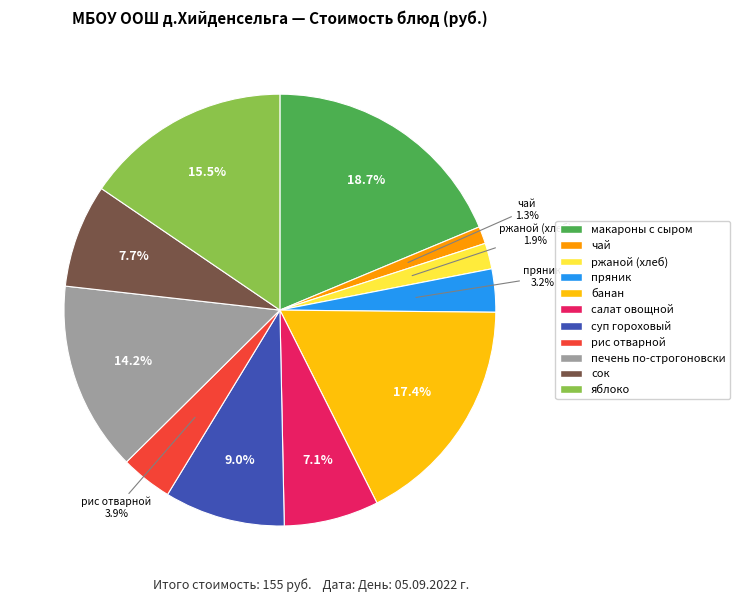

The суп гороховый slice represents 9% of the pie. True or false?

True